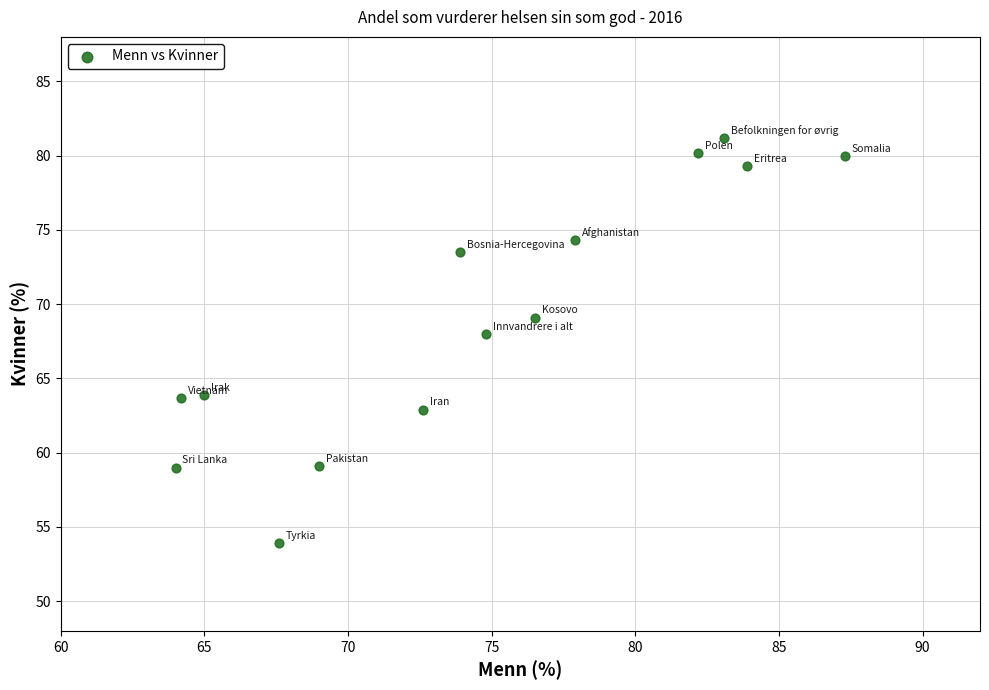

What Y value in the scatter plot is closest to 67?

68.0